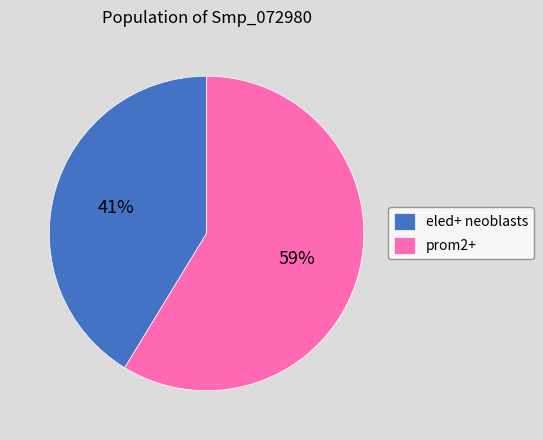

Rank the categories by value from lowest to highest.

eled+ neoblasts, prom2+